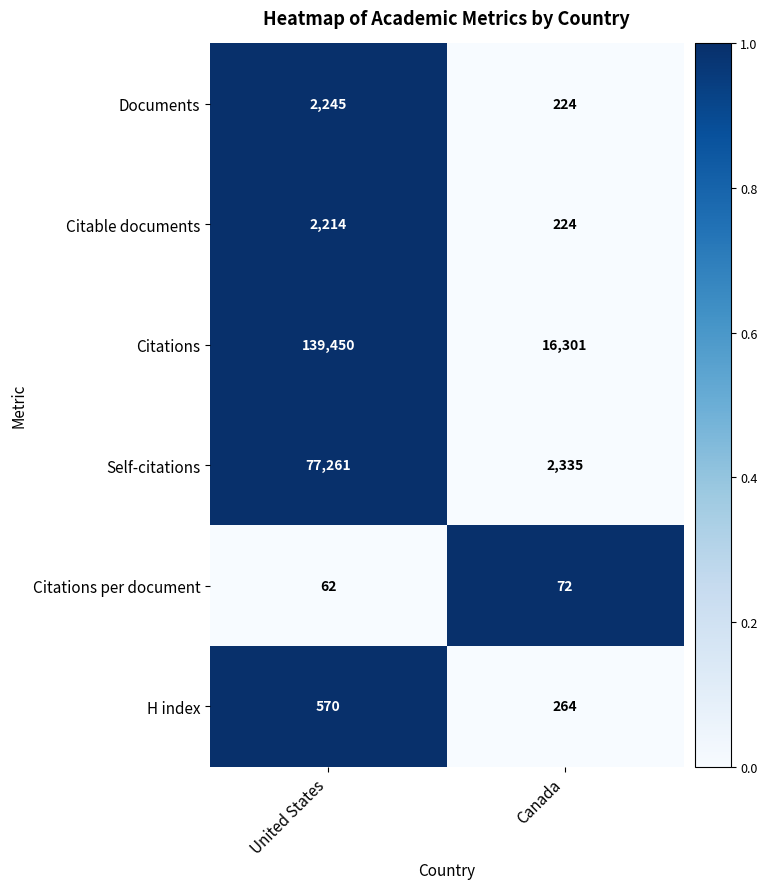

What is the sum of the Citable documents values at Canada and United States?

2438